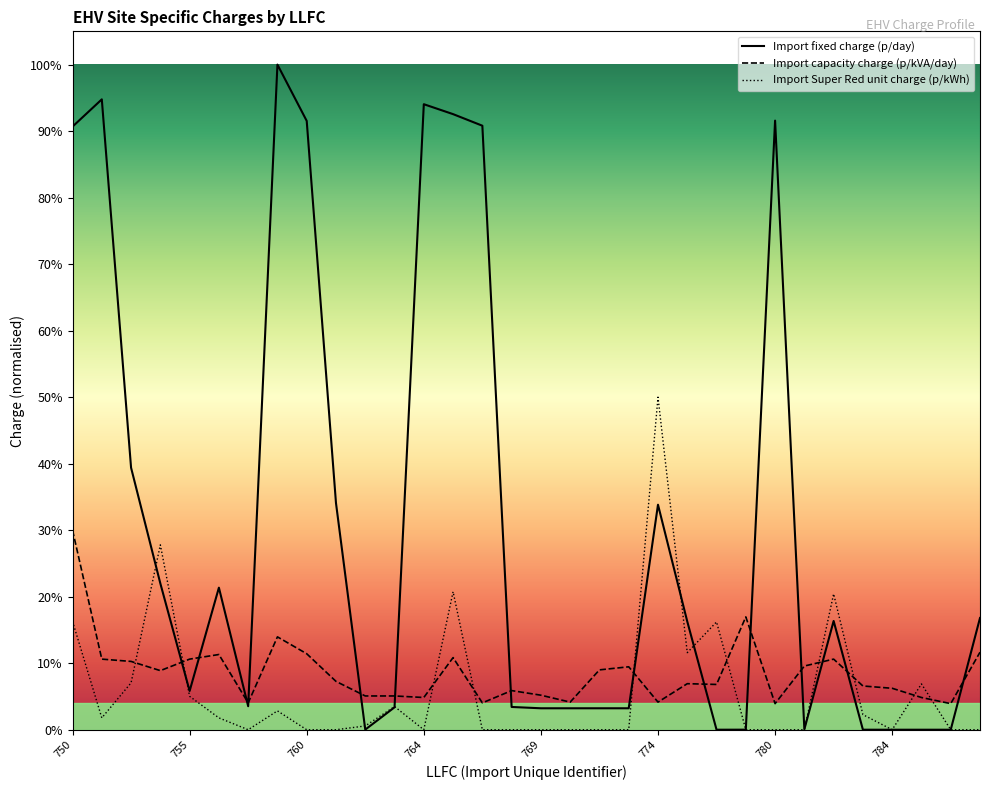

Is this an area chart (filled region under the line)?

No